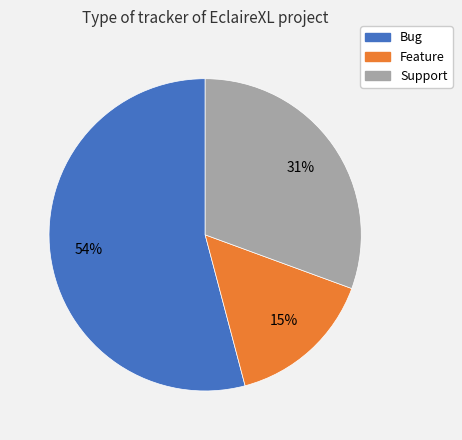

Is the sum of Support and Bug greater than half?

Yes